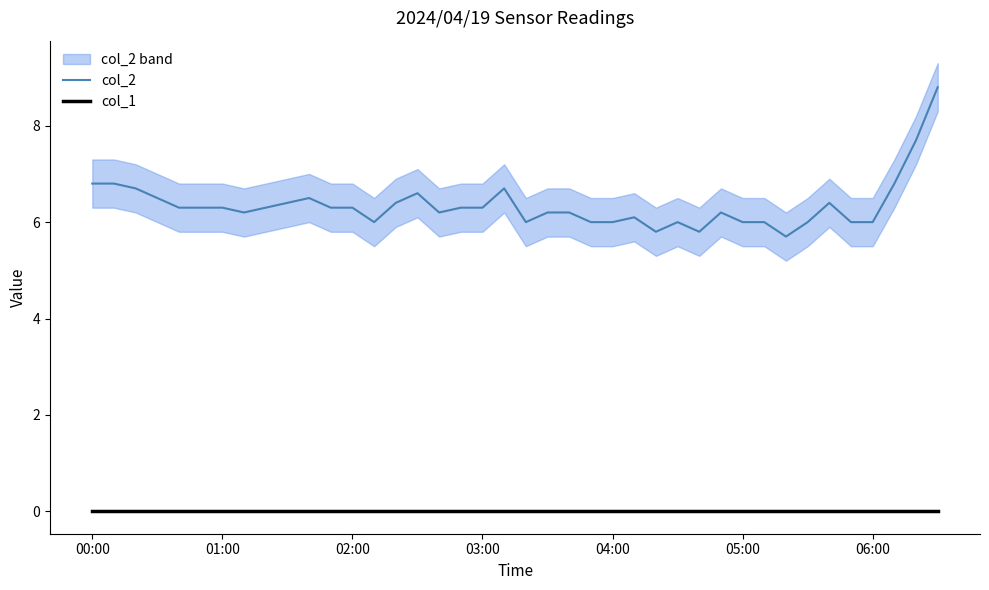

True or false: col_1 and col_2 intersect in this chart.

False